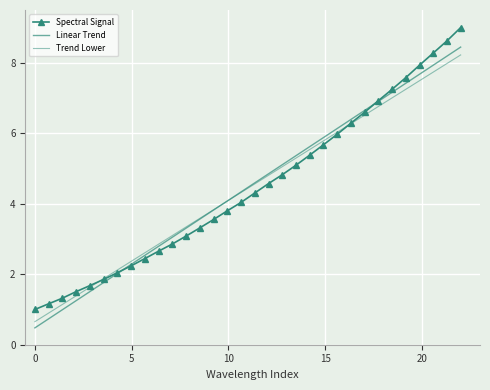

Reading left to right, what are all the values shown in this chart?

Spectral Signal: 1.0	1.2	1.3	1.5	1.7	1.9	2.0	2.2	2.4	2.7	2.9	3.1	3.3	3.6	3.8	4.0	4.3	4.6	4.8	5.1	5.4	5.7	6.0	6.3	6.6	6.9	7.2	7.6	7.9	8.3	8.6	9.0
Linear Trend: 0.5	0.7	1.0	1.3	1.5	1.8	2.0	2.3	2.5	2.8	3.1	3.3	3.6	3.8	4.1	4.3	4.6	4.9	5.1	5.4	5.6	5.9	6.1	6.4	6.6	6.9	7.2	7.4	7.7	7.9	8.2	8.4
Trend Lower: 0.7	0.9	1.1	1.4	1.6	1.9	2.1	2.4	2.6	2.9	3.1	3.3	3.6	3.8	4.1	4.3	4.6	4.8	5.1	5.3	5.5	5.8	6.0	6.3	6.5	6.8	7.0	7.2	7.5	7.7	8.0	8.2